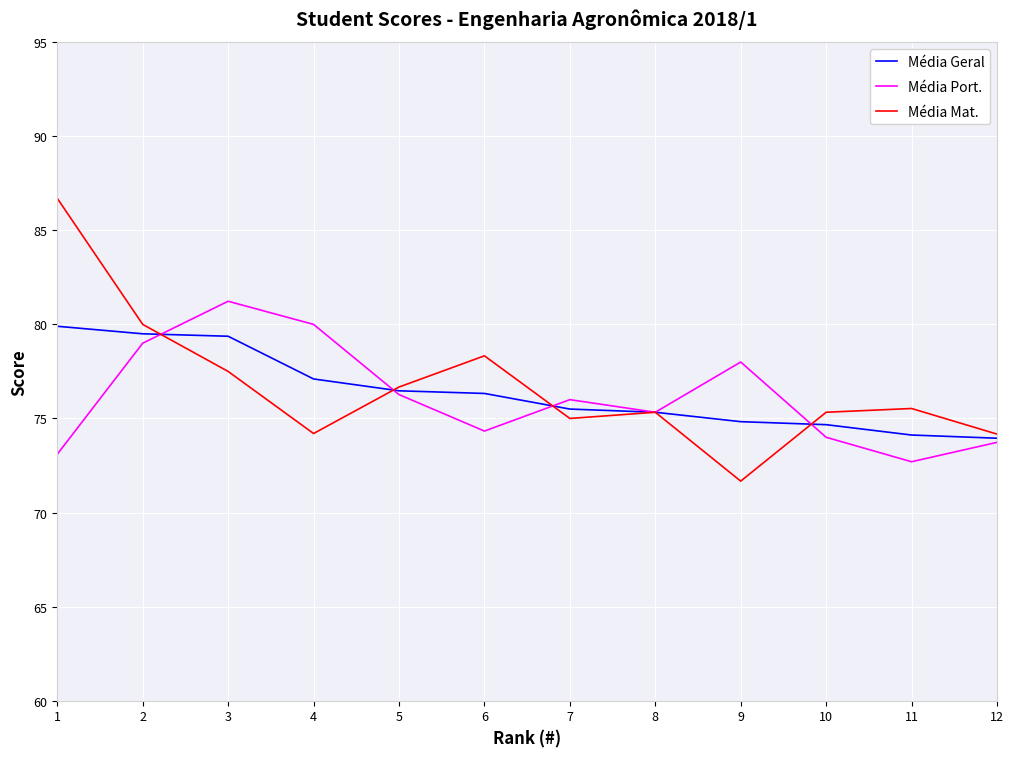

Is it true that Média Geral equals 79.5 at 2?

True